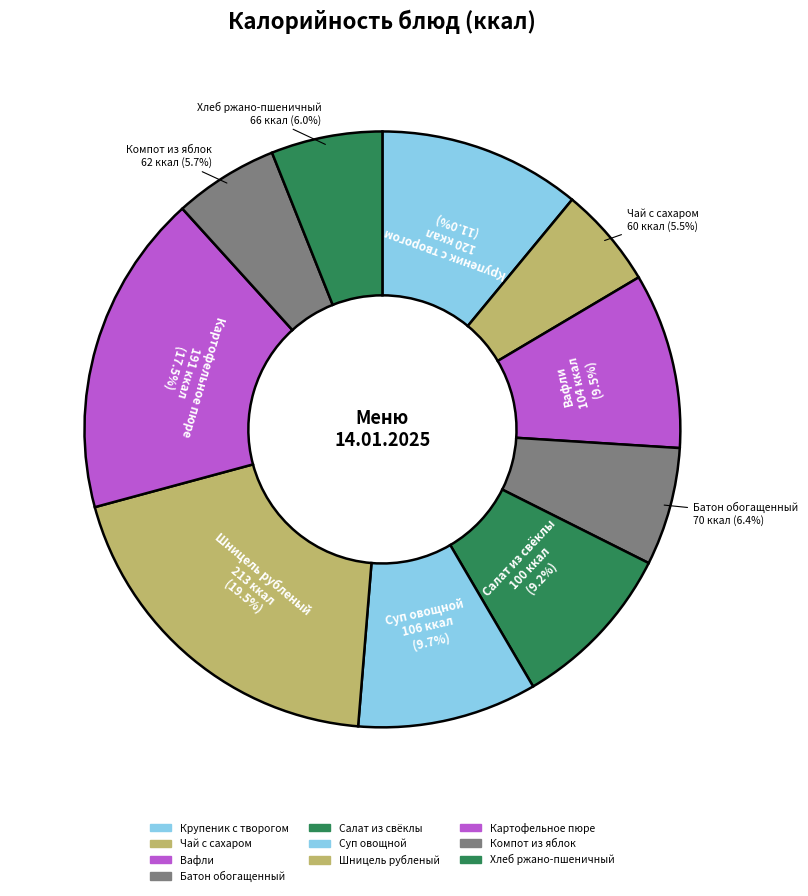

Which has a higher value, Компот из яблок or Вафли?

Вафли